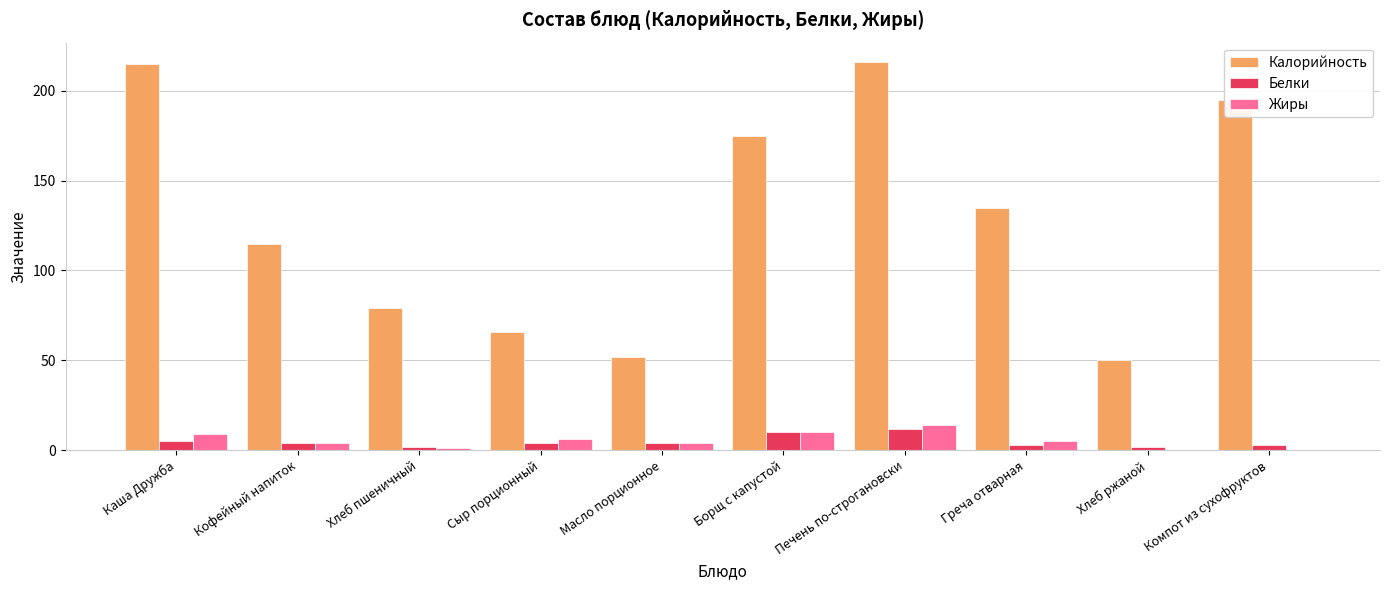

What is the sum of all Жиры values?

53.2